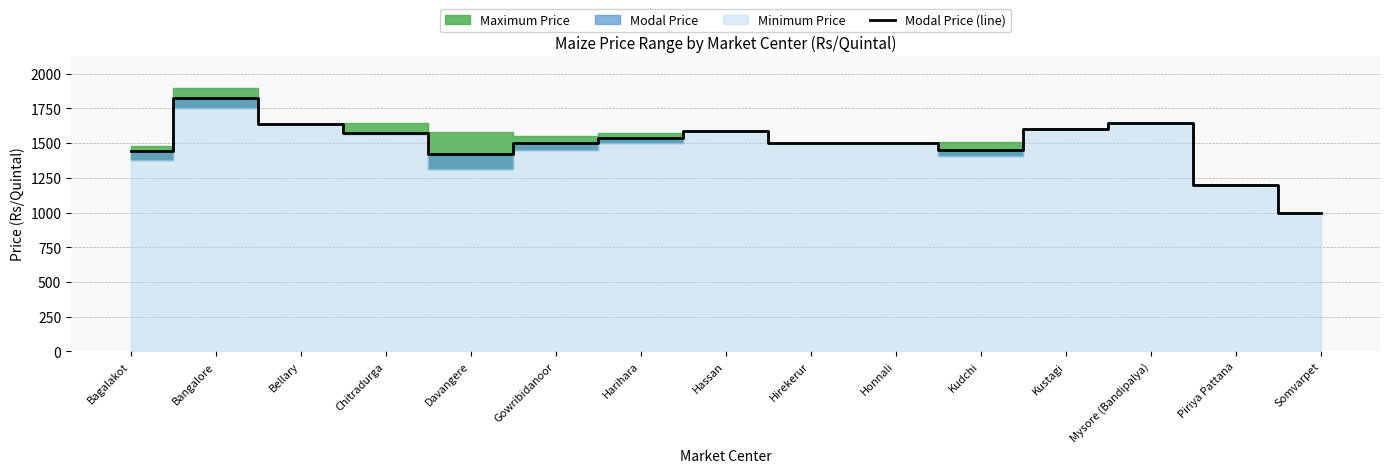

Reading right to left, what are all the values shown in this chart?

1000	1200	1646	1600	1450	1500	1500	1590	1535	1500	1420	1574	1641	1825	1443